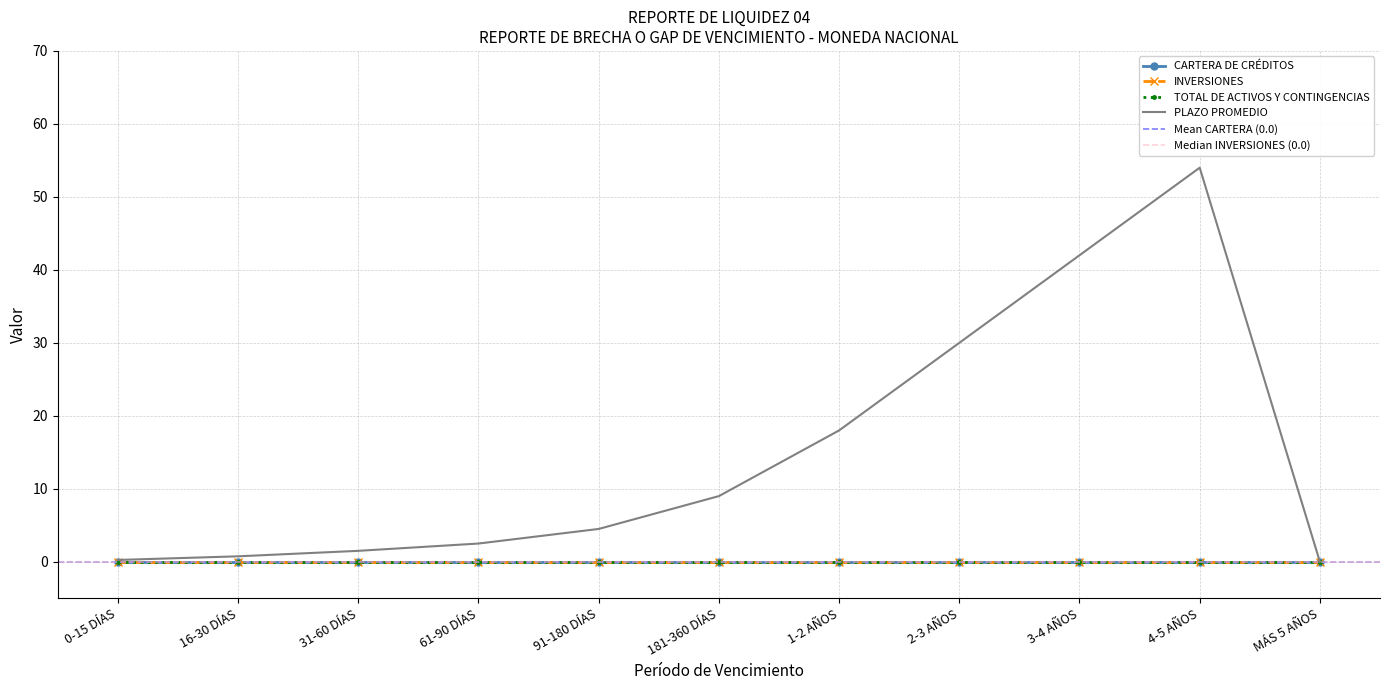

What is the label of the 4th point from the right?

2-3 AÑOS